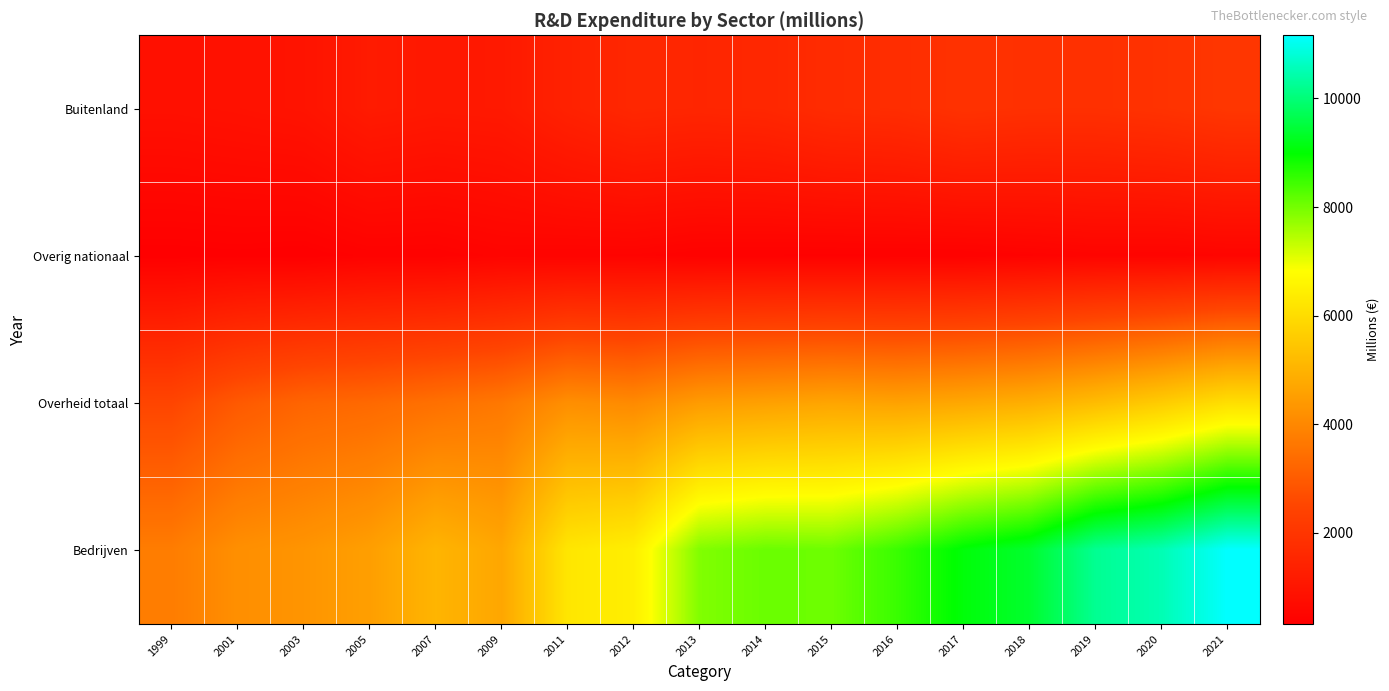

Reading left to right, transcribe all the data shown in this chart.

Buitenland: 1999=844	2001=887	2003=949	2005=1173	2007=1101	2009=1129	2011=1386	2012=1567	2013=1520	2014=1560	2015=1708	2016=1747	2017=1906	2018=1849	2019=1845	2020=1915	2021=2040
Overig nationaal: 1999=322	2001=339	2003=317	2005=398	2007=389	2009=462	2011=443	2012=438	2013=380	2014=378	2015=370	2016=379	2017=375	2018=415	2019=465	2020=454	2021=488
Overheid totaal: 1999=2495	2001=2954	2003=3217	2005=3310	2007=3474	2009=3648	2011=4167	2012=4057	2013=4445	2014=4565	2015=4672	2016=4604	2017=4728	2018=4897	2019=5221	2020=5603	2021=6059
Bedrijven: 1999=3752	2001=4172	2003=4300	2005=4526	2007=5046	2009=4699	2011=6239	2012=6451	2013=7894	2014=8092	2015=8058	2016=8505	2017=9072	2018=9388	2019=10229	2020=10520	2021=11164